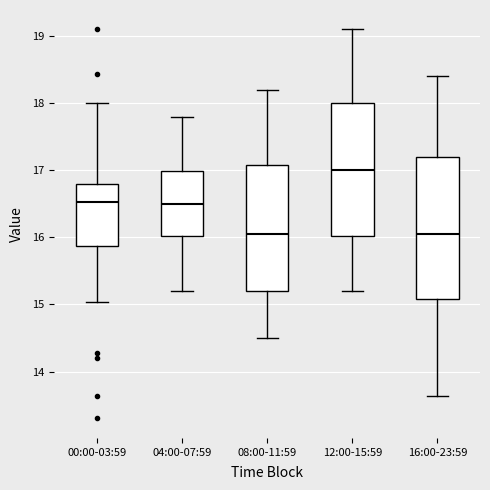

Reading left to right, read every box against the y-axis: the position of its median line, the range the box covers, and the ends of its whiskers. The values are not printed on the chart, so give them approximately, as read against the axis.

00:00-03:59: median 16.5, box 15.9 to 16.8, whiskers 15.0 to 18.0
04:00-07:59: median 16.5, box 16.0 to 17.0, whiskers 15.2 to 17.8
08:00-11:59: median 16.1, box 15.2 to 17.1, whiskers 14.5 to 18.2
12:00-15:59: median 17.0, box 16.0 to 18.0, whiskers 15.2 to 19.1
16:00-23:59: median 16.1, box 15.1 to 17.2, whiskers 13.6 to 18.4